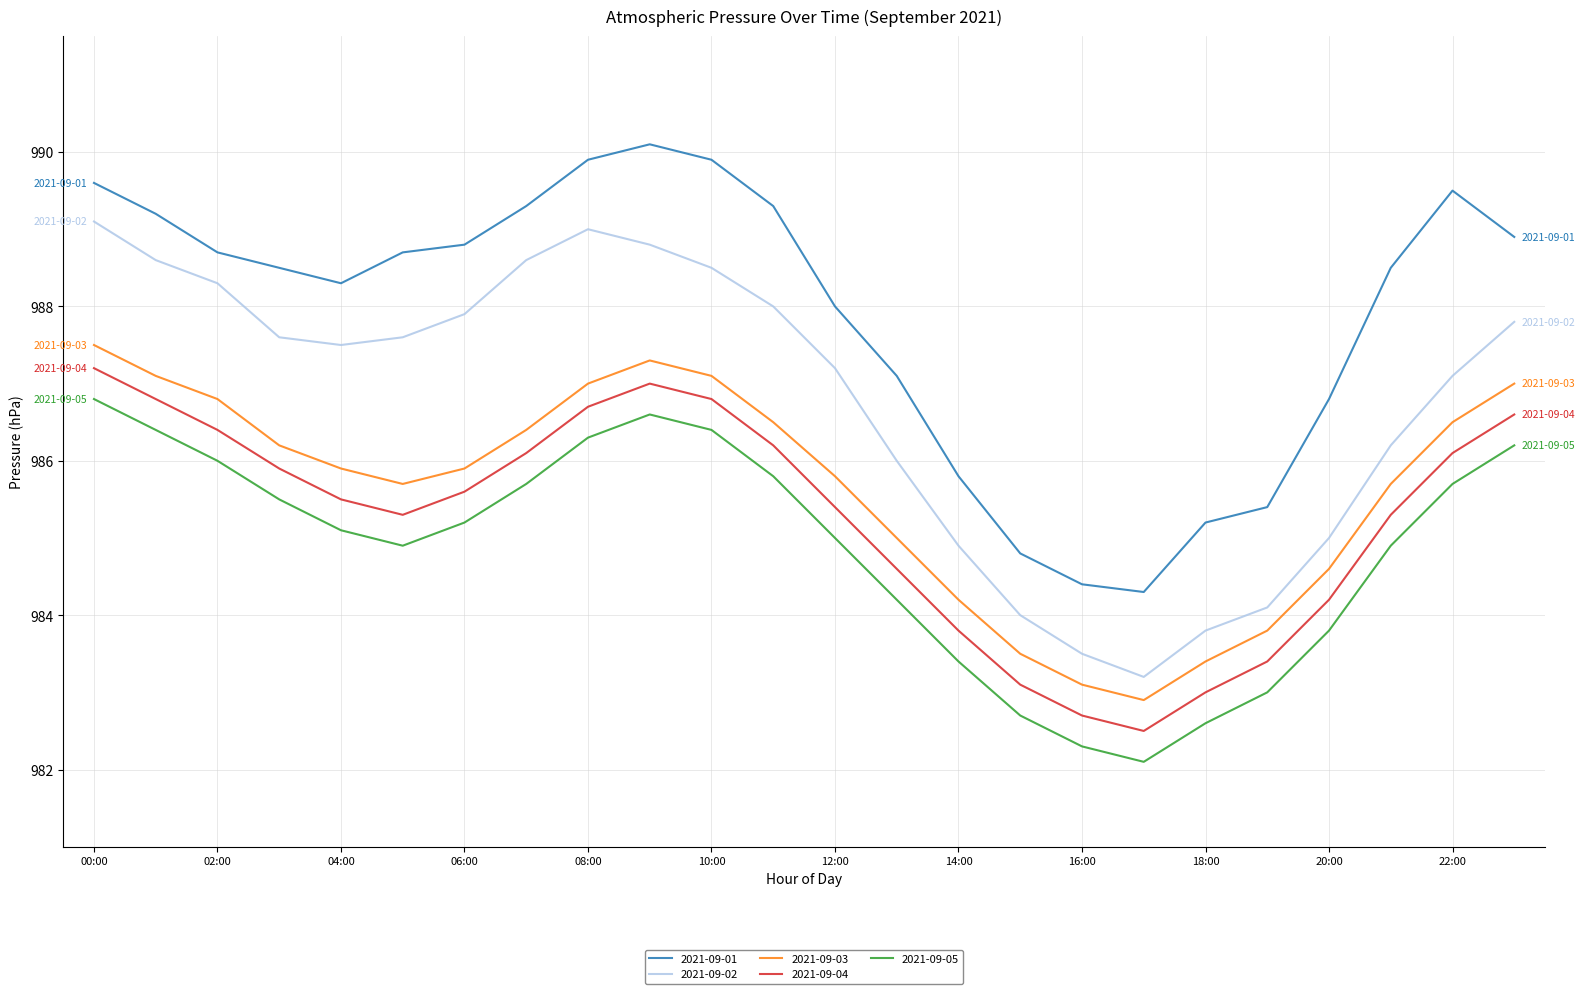

Which series has the largest total across all categories?

2021-09-01